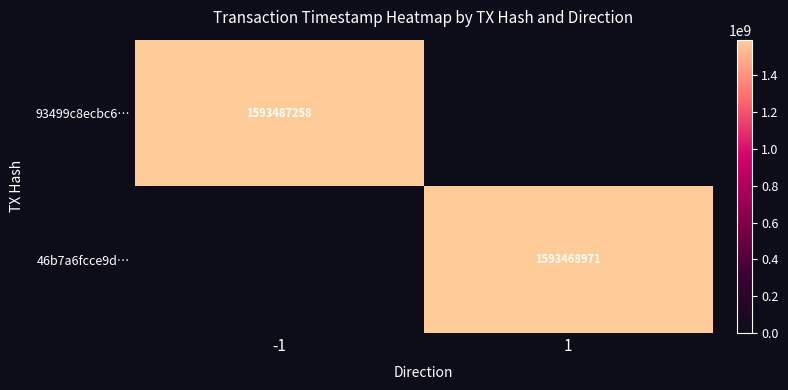

The value of 93499c8ecbc6… at -1 is 1593487258. True or false?

True